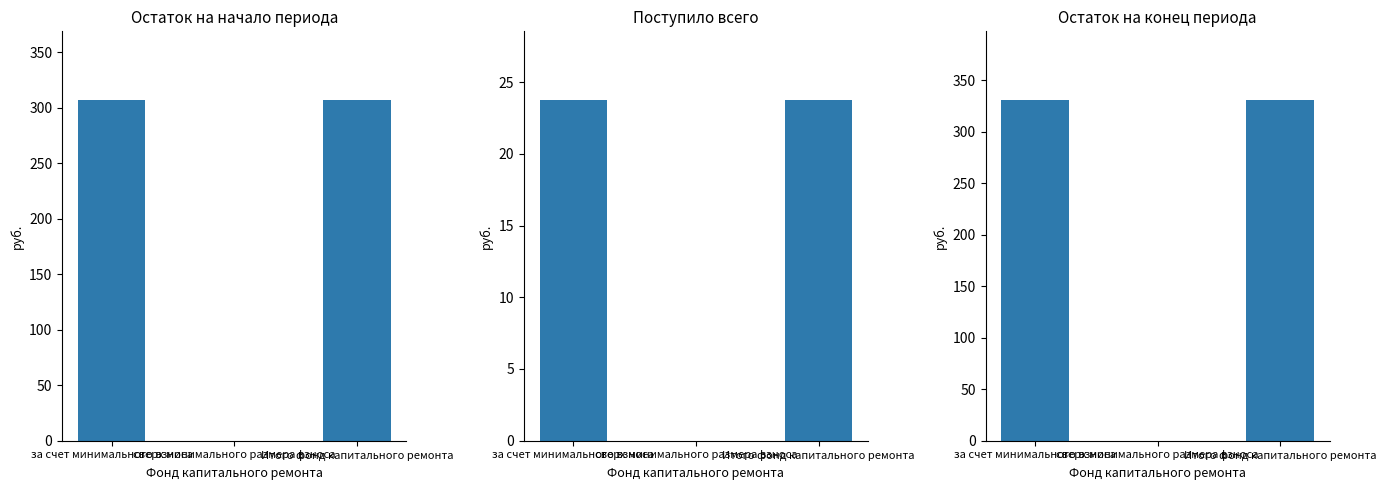

Which series has the largest total across all categories?

Остаток на конец периода